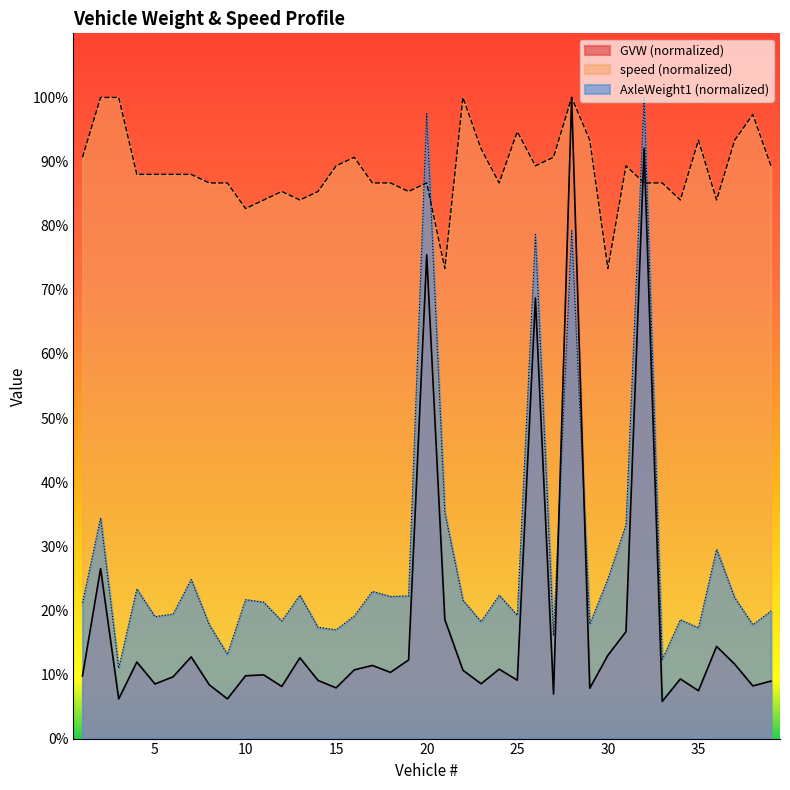

Which category has the highest value in the AxleWeight1(Kips) series?

32